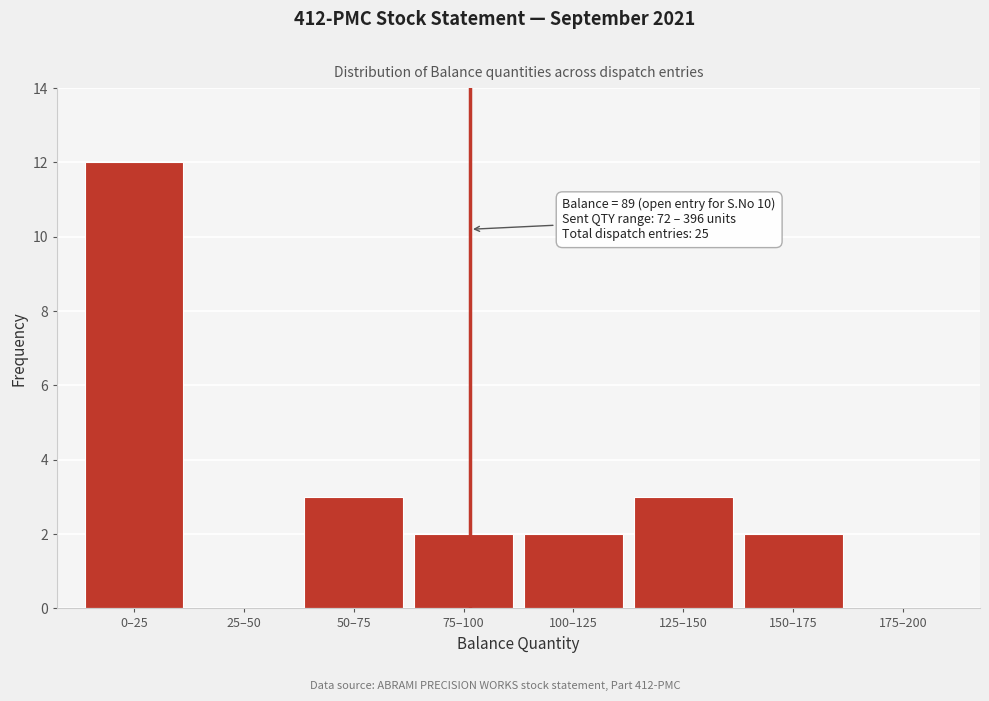

Reading left to right, what are all the values shown in this chart?

0–25=12	25–50=0	50–75=3	75–100=2	100–125=2	125–150=3	150–175=2	175–200=0